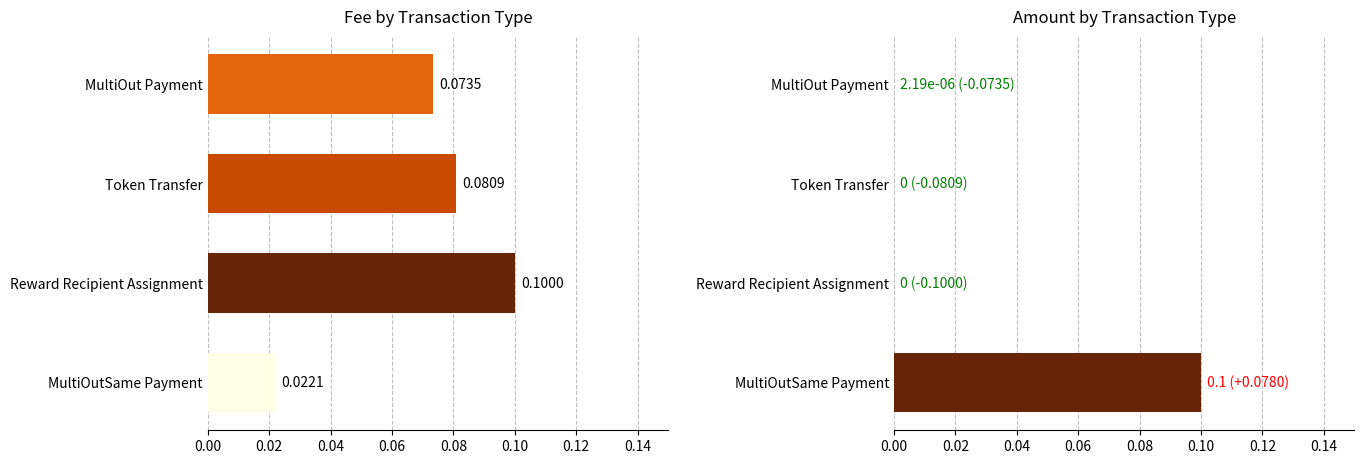

How many series are shown in this chart?

2